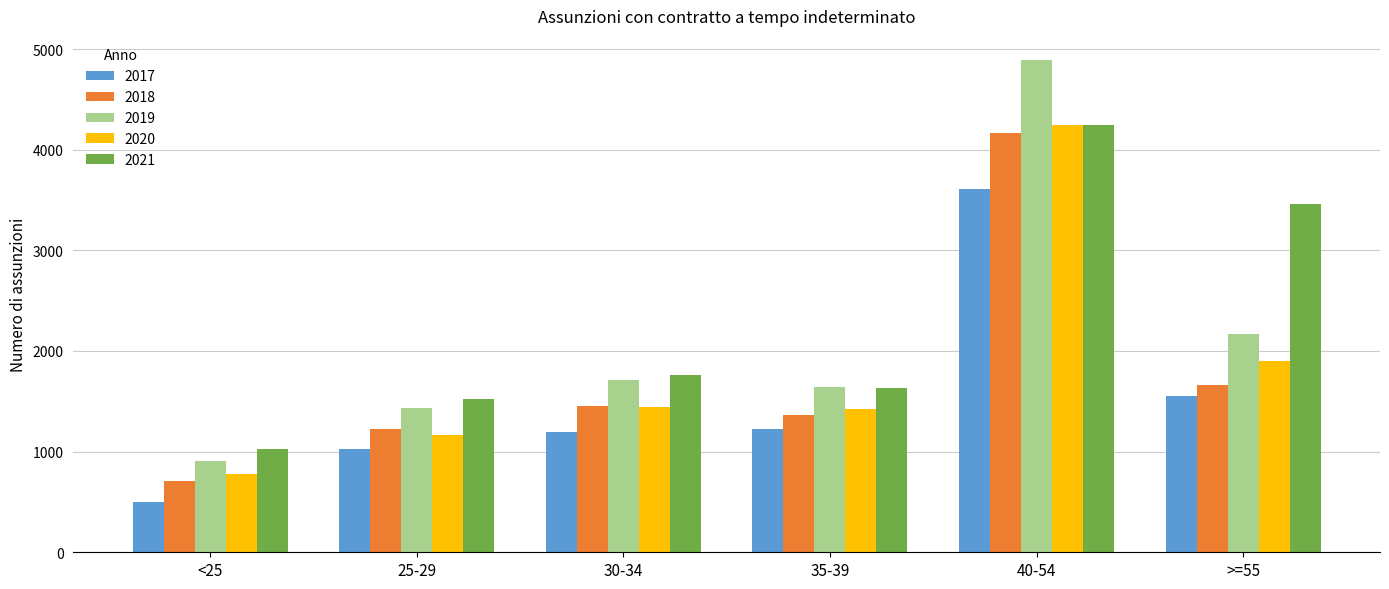

What is the difference between the second highest and minimum values in the 2020 series?

1118